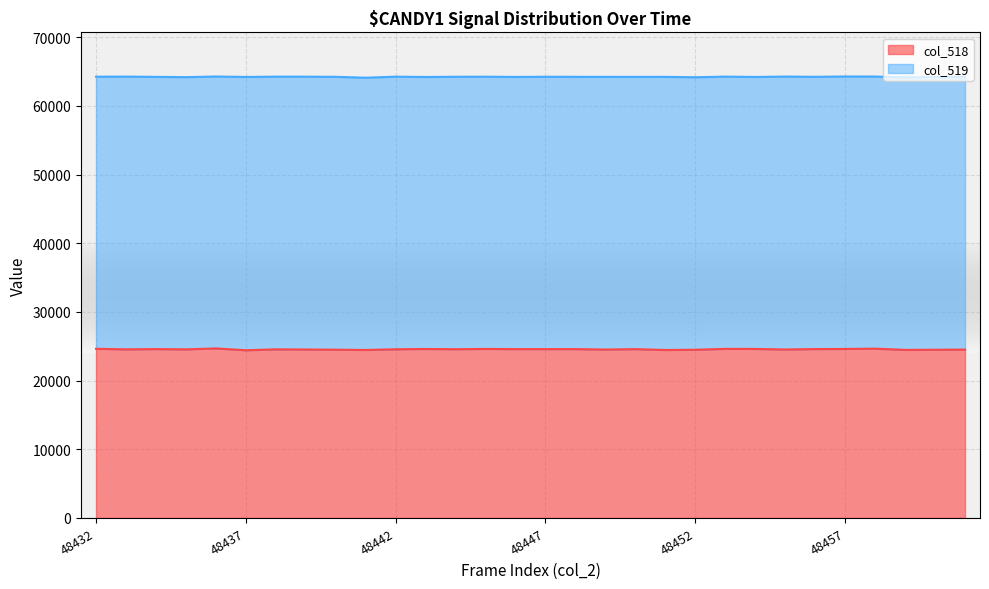

The value at 48439 is 5375. True or false?

False